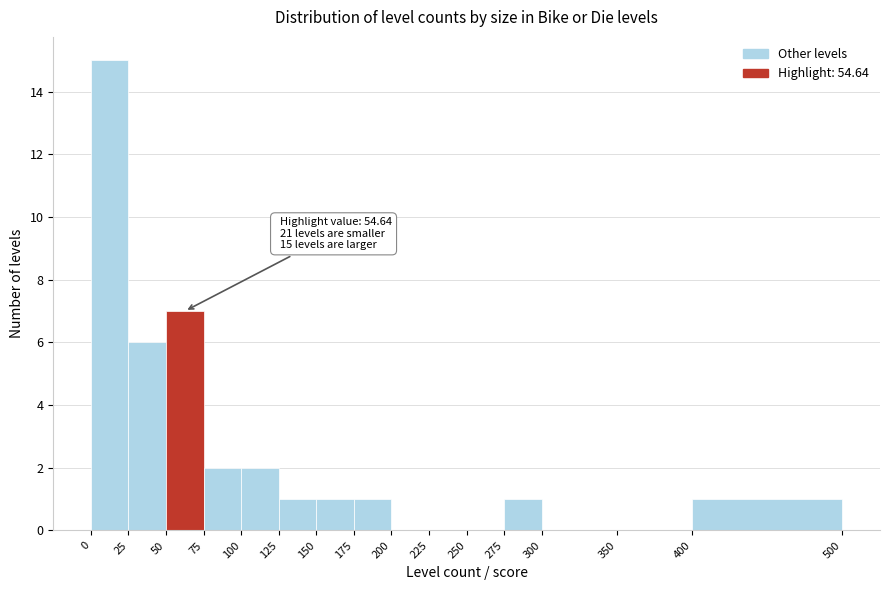

Which range on the x-axis has the tallest bar?

0 to 25